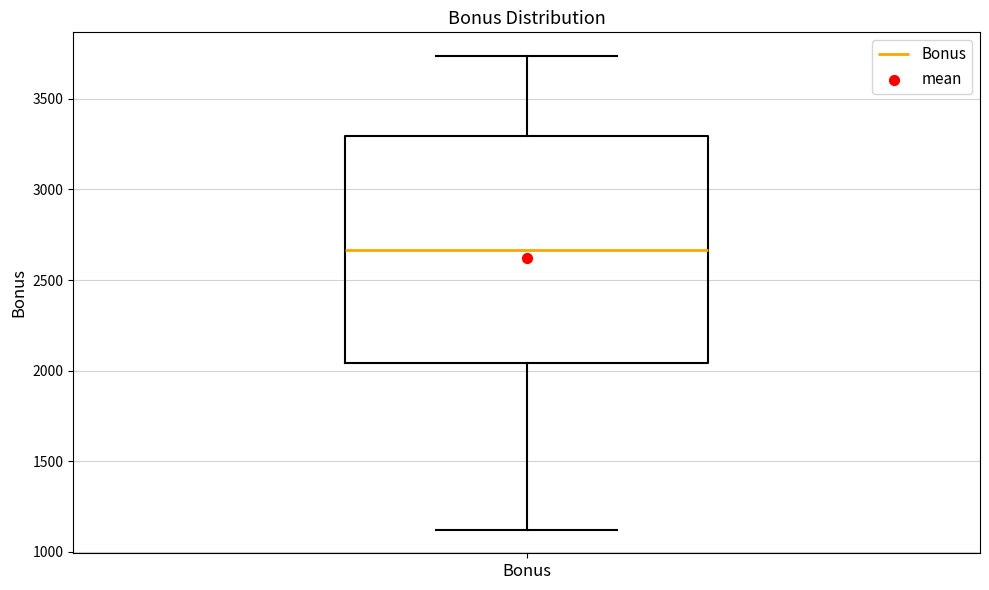

Transcribe this box plot: give where the median line is, the range the box spans, and where the two whiskers end, as read against the y-axis. The values are not printed on the chart, so give them approximately, as read against the axis.

median 2650, box 2050 to 3300, whiskers 1100 to 3750